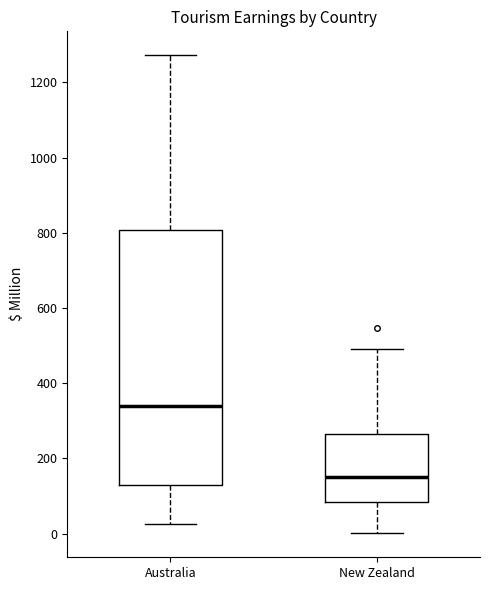

Which box is the tallest, from its lower edge to its upper edge?

Australia